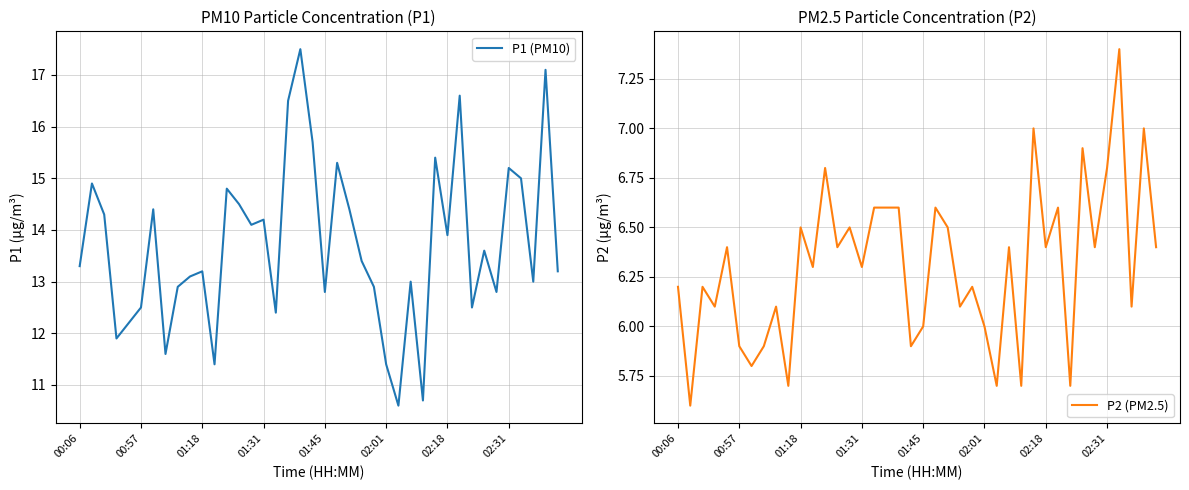

True or false: P1 (PM10) and P2 (PM2.5) cross at least once.

False